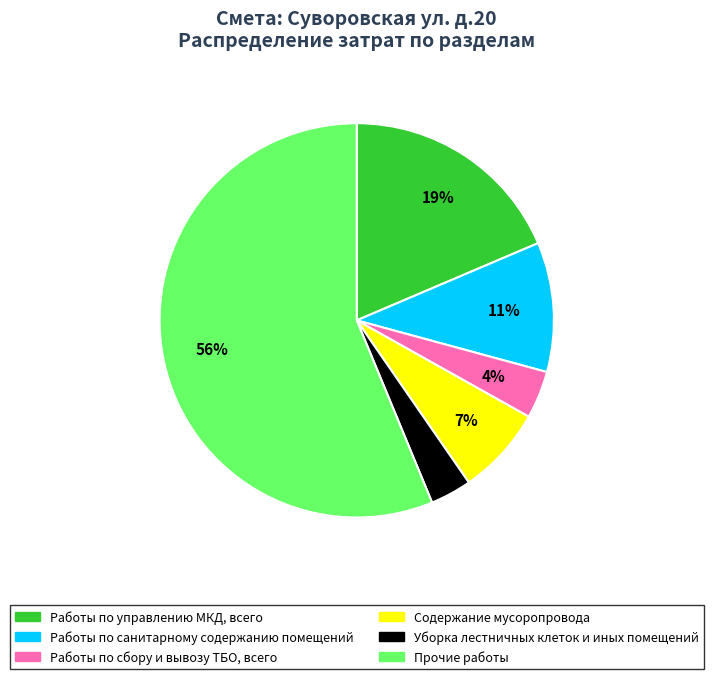

Which category has the biggest portion of the pie?

Прочие работы